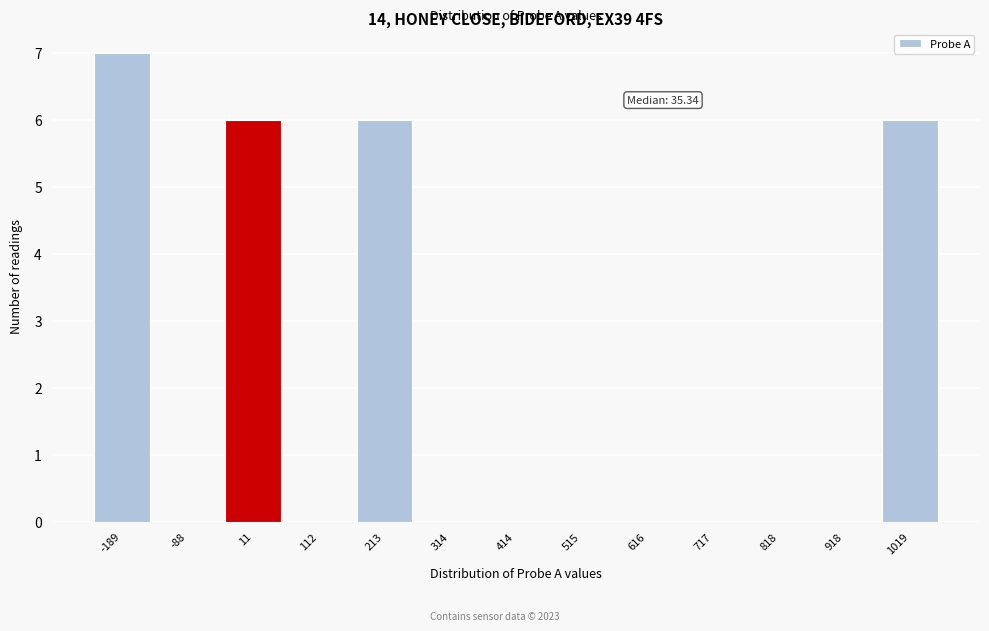

Reading left to right, what are all the values shown in this chart?

-189=7	-88=0	11=6	112=0	213=6	314=0	414=0	515=0	616=0	717=0	818=0	918=0	1019=6